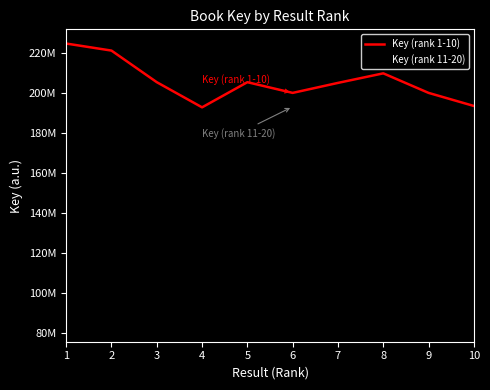

What is the difference between the highest and lowest values at 3?

14329987